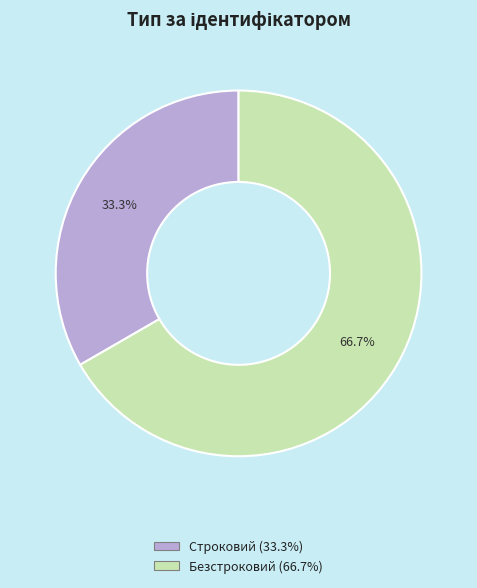

Does Строковий account for over 50% of the chart?

No